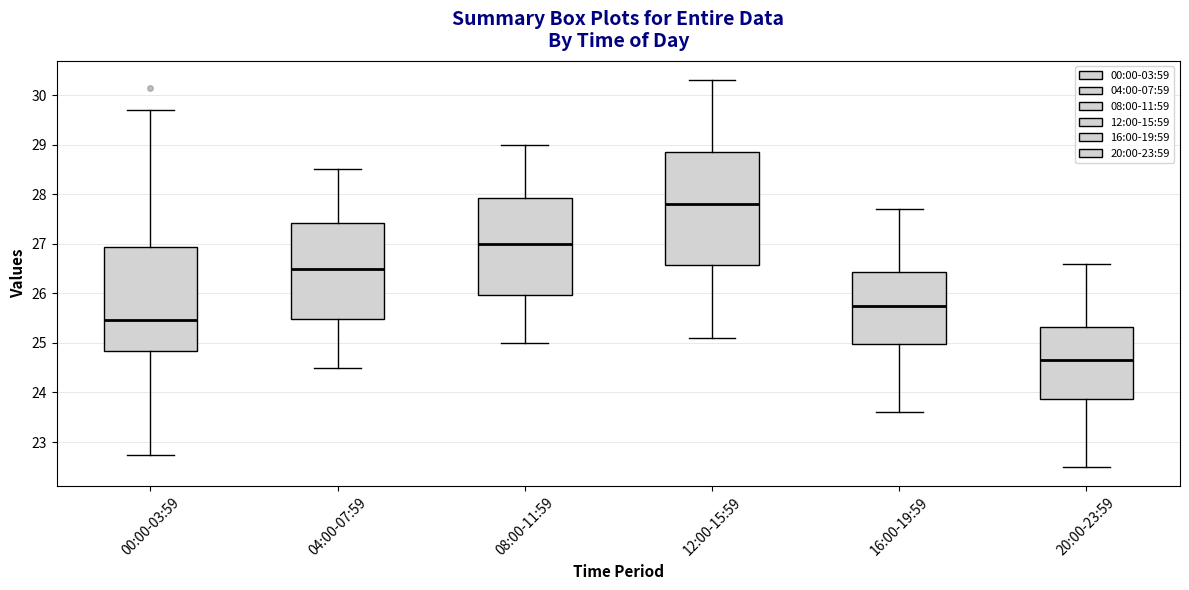

Reading left to right, read every box against the y-axis: the position of its median line, the range the box covers, and the ends of its whiskers. The values are not printed on the chart, so give them approximately, as read against the axis.

00:00-03:59: median 25.5, box 24.8 to 26.9, whiskers 22.7 to 29.7
04:00-07:59: median 26.5, box 25.5 to 27.4, whiskers 24.5 to 28.5
08:00-11:59: median 27.0, box 26.0 to 27.9, whiskers 25.0 to 29.0
12:00-15:59: median 27.8, box 26.6 to 28.9, whiskers 25.1 to 30.3
16:00-19:59: median 25.8, box 25.0 to 26.4, whiskers 23.6 to 27.7
20:00-23:59: median 24.7, box 23.9 to 25.3, whiskers 22.5 to 26.6